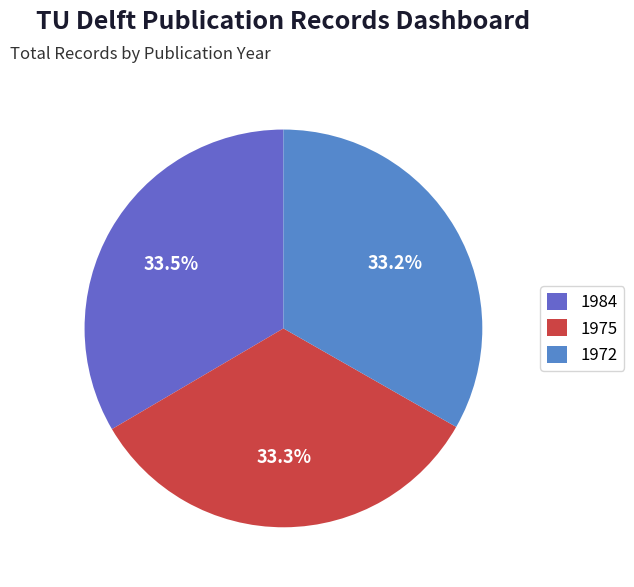

To the nearest percent, what is the average slice percentage?

33%